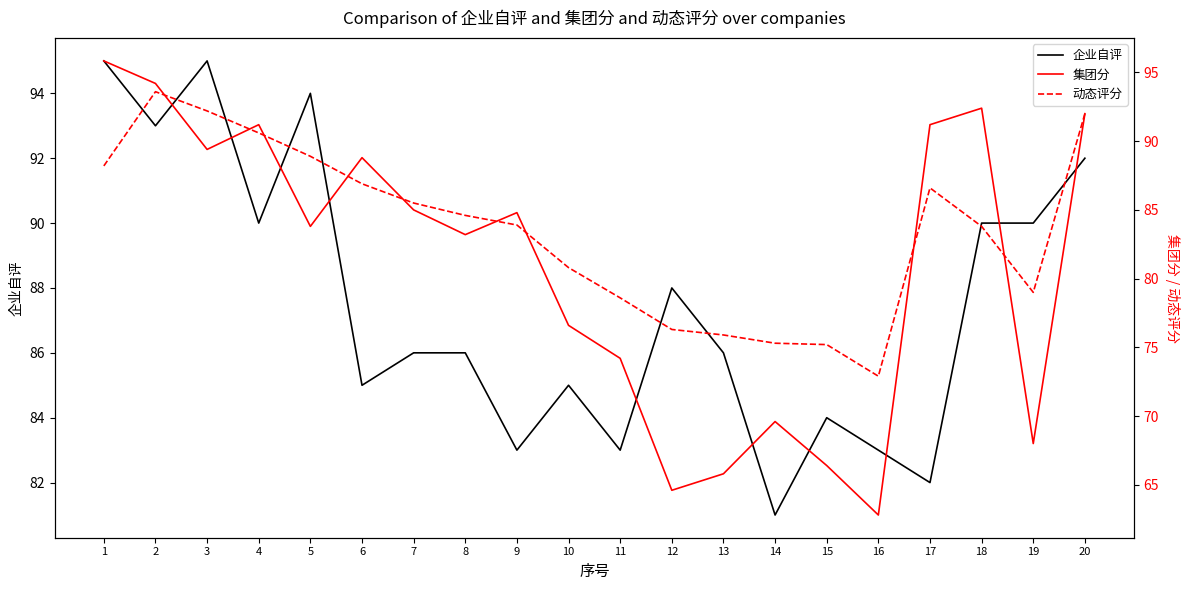

Reading left to right, what are all the values shown in this chart?

企业自评: 95.0	93.0	95.0	90.0	94.0	85.0	86.0	86.0	83.0	85.0	83.0	88.0	86.0	81.0	84.0	83.0	82.0	90.0	90.0	92.0
集团分: 95.8	94.2	89.4	91.2	83.8	88.8	85.0	83.2	84.8	76.6	74.2	64.6	65.8	69.6	66.4	62.8	91.2	92.4	68.0	92.0
动态评分: 88.2	93.6	92.2	90.6	88.9	86.9	85.5	84.6	83.9	80.8	78.6	76.3	75.9	75.3	75.2	72.9	86.6	83.8	79.0	92.0